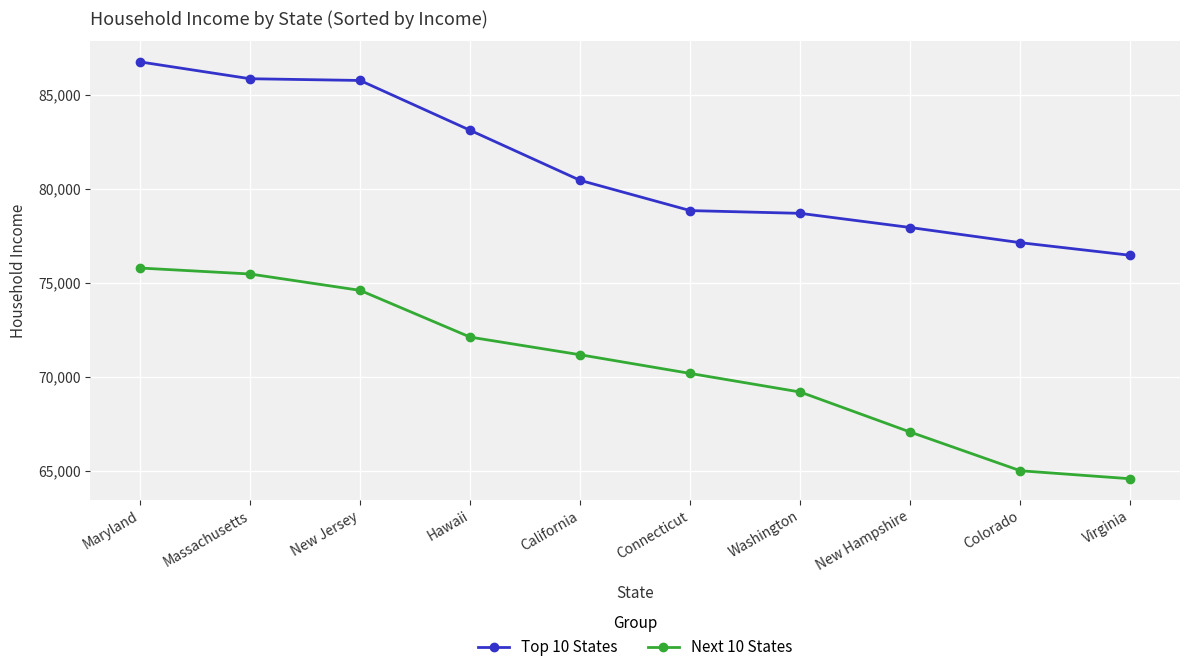

What is the total value across all series at Connecticut?

149009